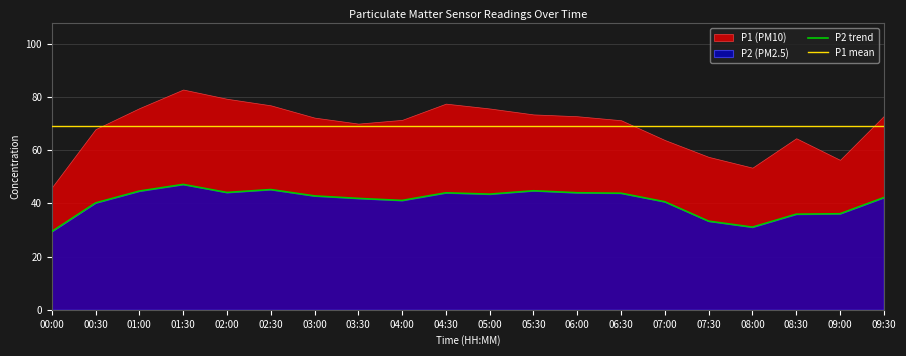

How many lines are shown in the chart?

2